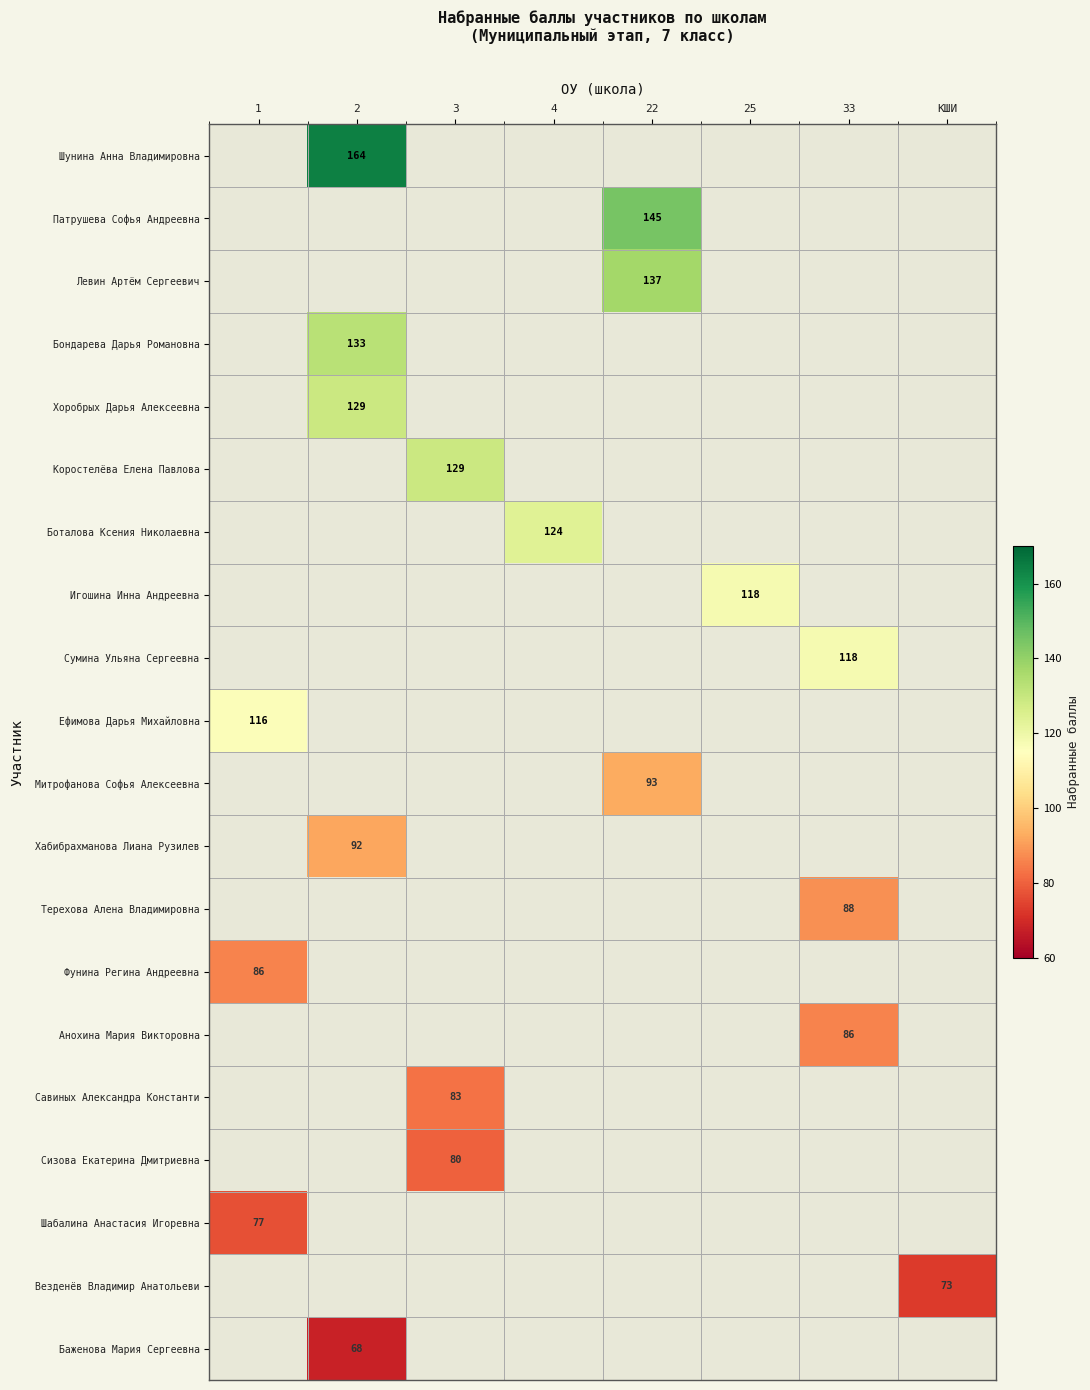

The value of Хоробрых Дарья Алексеевна at 2 is 34. True or false?

False